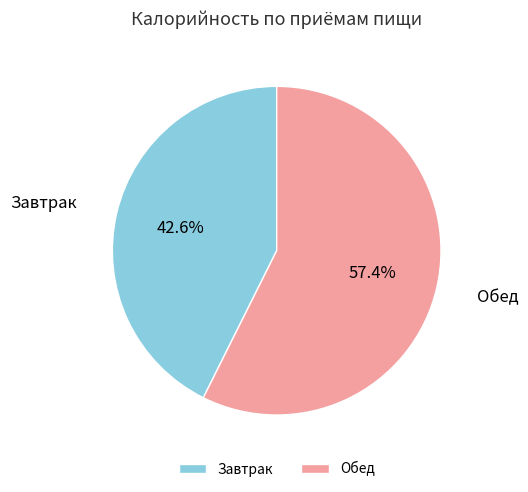

Count the number of slices in the pie.

2